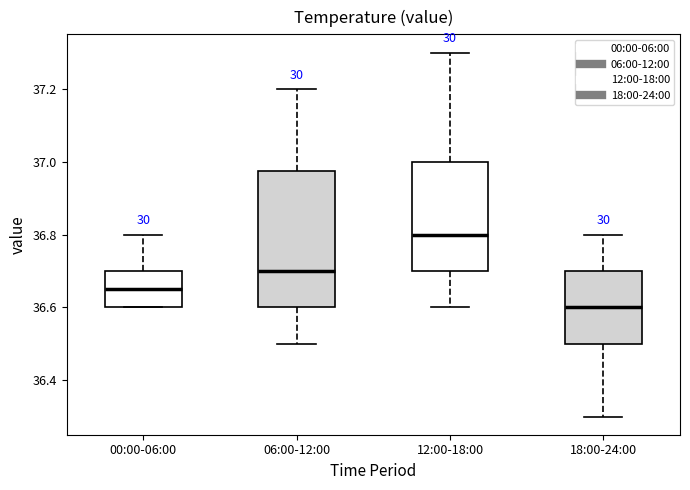

Which box's median line is the highest?

12:00-18:00